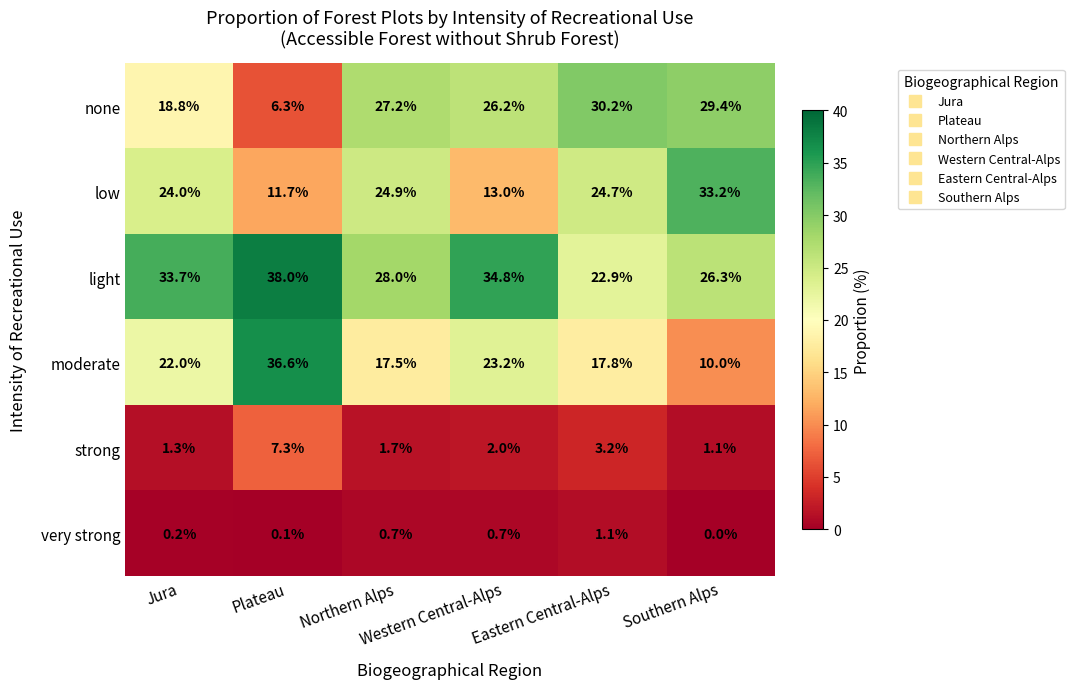

Which series has the largest total across all categories?

light